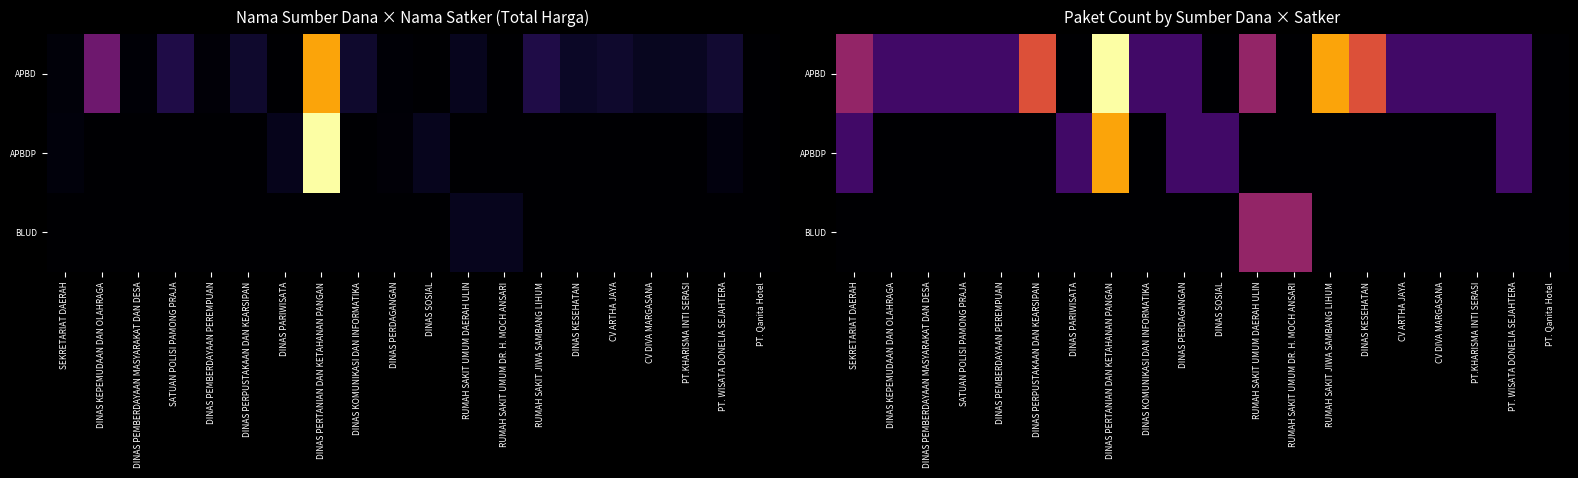

Rank the categories by APBDP value from lowest to highest.

DINAS KEPEMUDAAN DAN OLAHRAGA, DINAS PEMBERDAYAAN MASYARAKAT DAN DESA, SATUAN POLISI PAMONG PRAJA, DINAS PEMBERDAYAAN PEREMPUAN, DINAS PERPUSTAKAAN DAN KEARSIPAN, DINAS KOMUNIKASI DAN INFORMATIKA, RUMAH SAKIT UMUM DAERAH ULIN, RUMAH SAKIT UMUM DR. H. MOCH ANSARI, RUMAH SAKIT JIWA SAMBANG LIHUM, DINAS KESEHATAN, CV ARTHA JAYA, CV DIVA MARGASANA, PT.KHARISMA INTI SERASI, PT. Qanita Hotel, SEKRETARIAT DAERAH, DINAS PARIWISATA, DINAS PERDAGANGAN, DINAS SOSIAL, PT. WISATA DONELIA SEJAHTERA, DINAS PERTANIAN DAN KETAHANAN PANGAN